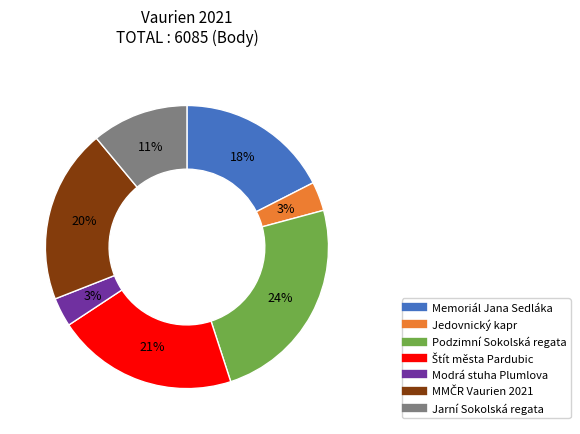

Between Podzimní Sokolská regata and Jedovnický kapr, which is larger?

Podzimní Sokolská regata